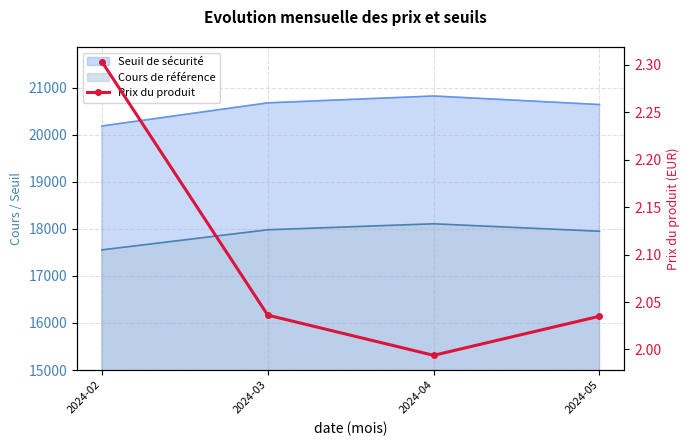

Where is the first local minimum?

2024-04